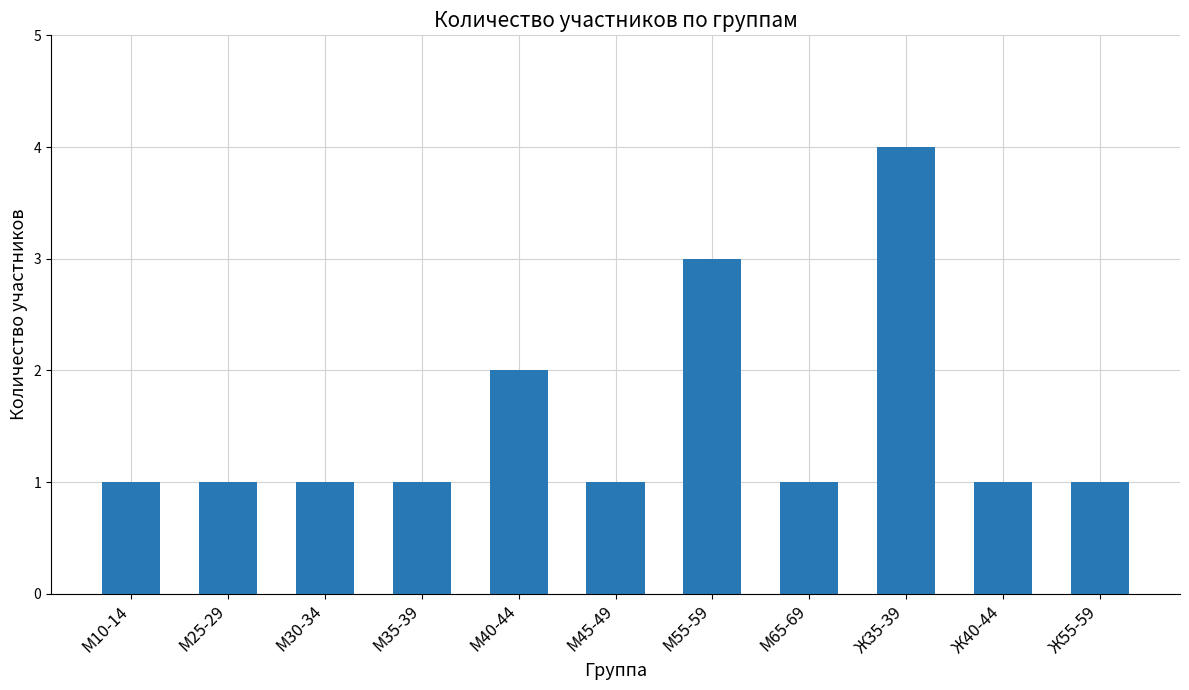

What is the maximum value shown in the chart?

4